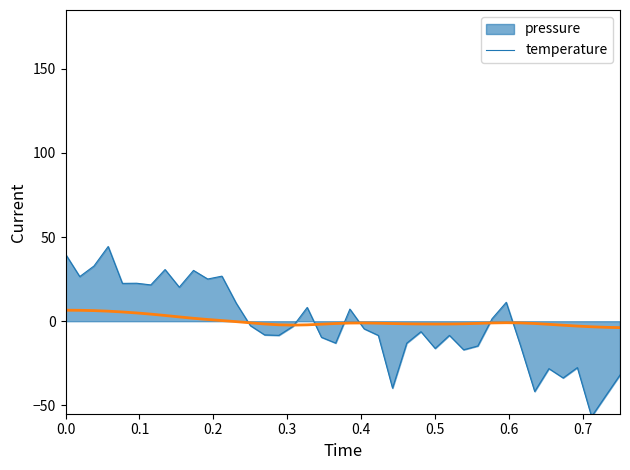

Which series has the largest range (max minus min)?

pressure